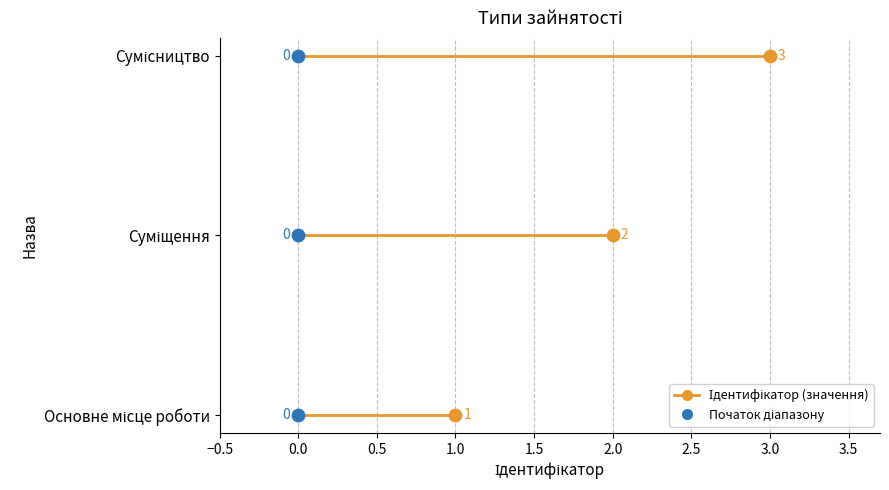

Between Суміщення and Сумісництво, which is larger?

Сумісництво